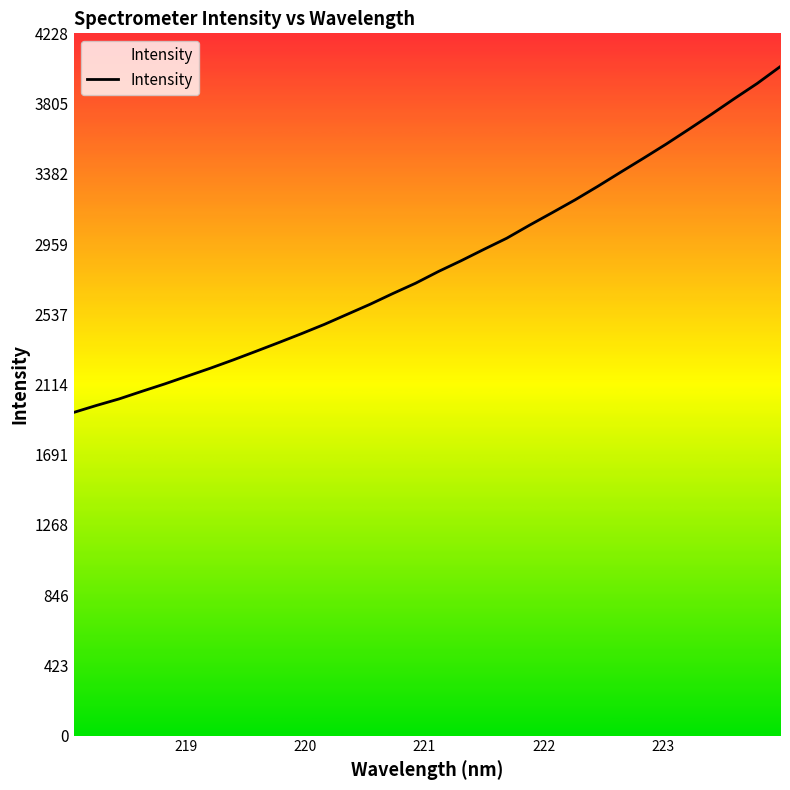

What is the difference between the maximum and minimum values?

2081.0